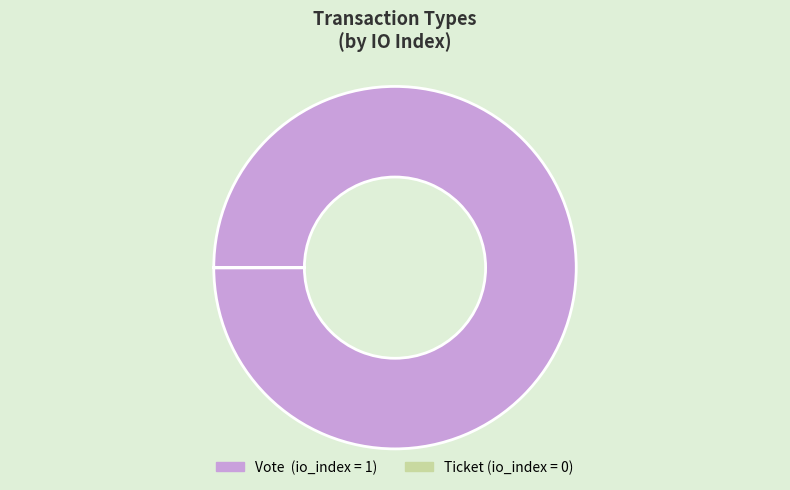

Which category accounts for the majority?

Vote